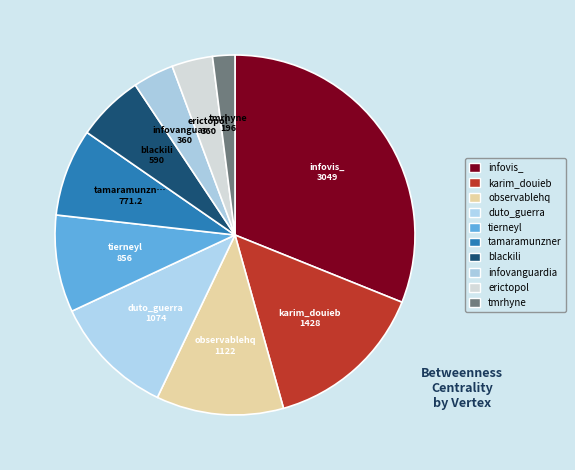

Which category has the biggest portion of the pie?

infovis_